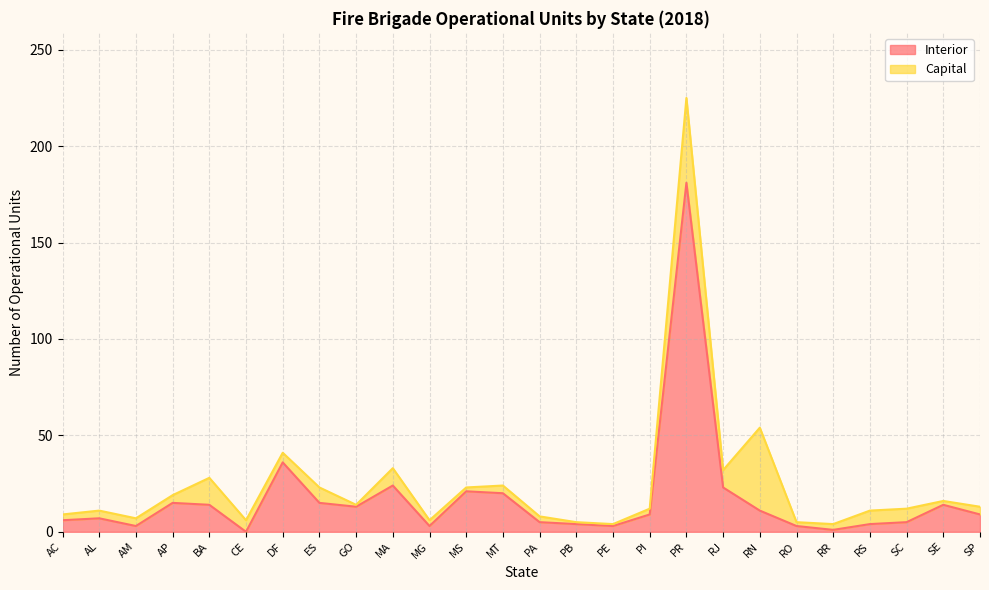

What position from the right is SP?

1